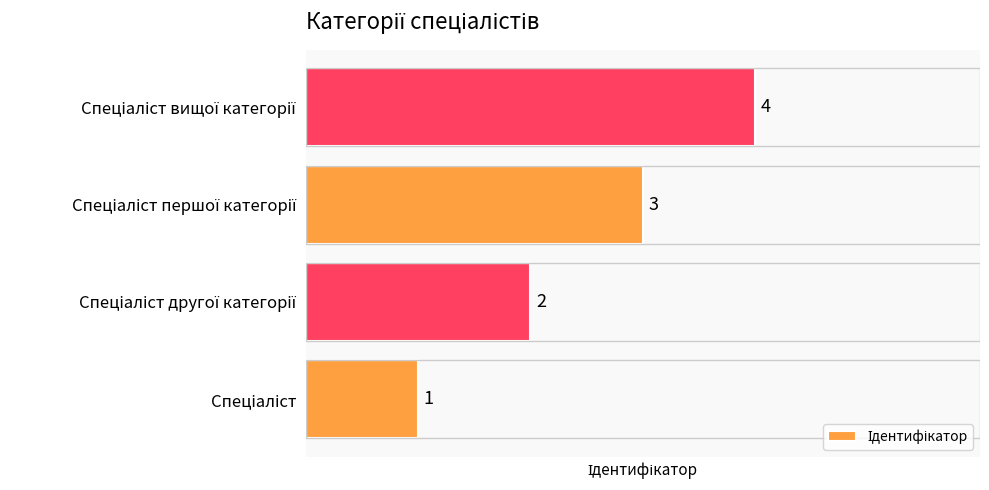

The value at Спеціаліст другої категорії is 3. True or false?

False